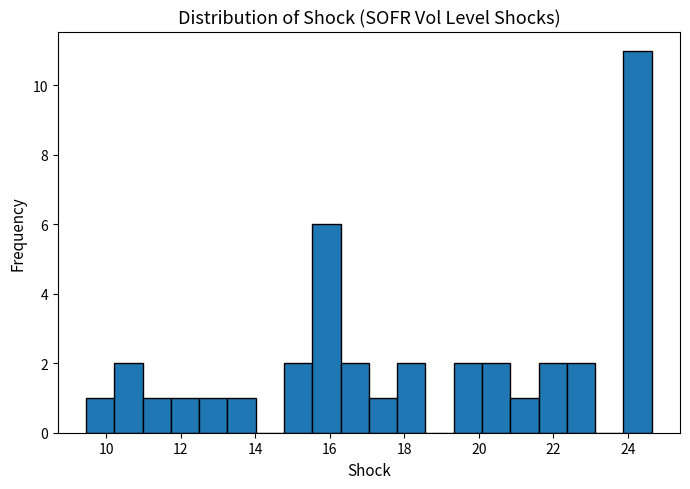

Around what value on the x-axis is the tallest bar? Give the approximate position of its centre, as read against the axis.

24.2